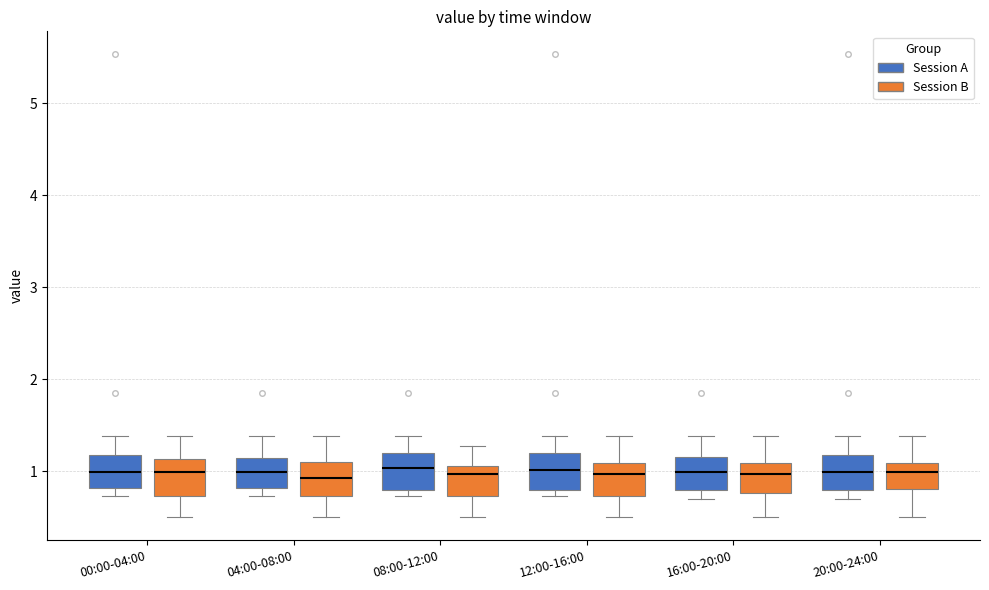

Reading left to right, read every box against the y-axis: the position of its median line, the range the box covers, and the ends of its whiskers. The values are not printed on the chart, so give them approximately, as read against the axis.

00:00-04:00 (Session A): median 1.0, box 0.8 to 1.2, whiskers 0.7 to 1.4
00:00-04:00 (Session B): median 1.0, box 0.7 to 1.1, whiskers 0.5 to 1.4
04:00-08:00 (Session A): median 1.0, box 0.8 to 1.1, whiskers 0.7 to 1.4
04:00-08:00 (Session B): median 0.9, box 0.7 to 1.1, whiskers 0.5 to 1.4
08:00-12:00 (Session A): median 1.0, box 0.8 to 1.2, whiskers 0.7 to 1.4
08:00-12:00 (Session B): median 1.0, box 0.7 to 1.1, whiskers 0.5 to 1.3
12:00-16:00 (Session A): median 1.0, box 0.8 to 1.2, whiskers 0.7 to 1.4
12:00-16:00 (Session B): median 1.0, box 0.7 to 1.1, whiskers 0.5 to 1.4
16:00-20:00 (Session A): median 1.0, box 0.8 to 1.2, whiskers 0.7 to 1.4
16:00-20:00 (Session B): median 1.0, box 0.8 to 1.1, whiskers 0.5 to 1.4
20:00-24:00 (Session A): median 1.0, box 0.8 to 1.2, whiskers 0.7 to 1.4
20:00-24:00 (Session B): median 1.0, box 0.8 to 1.1, whiskers 0.5 to 1.4